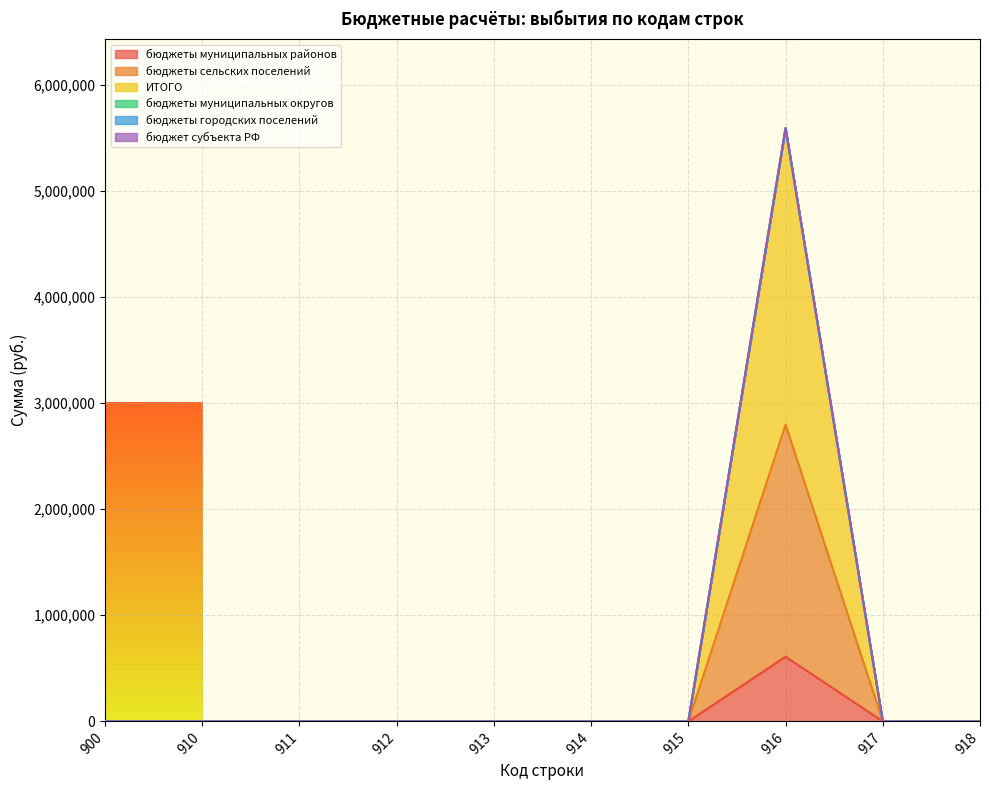

Which category has the highest value across all series?

916